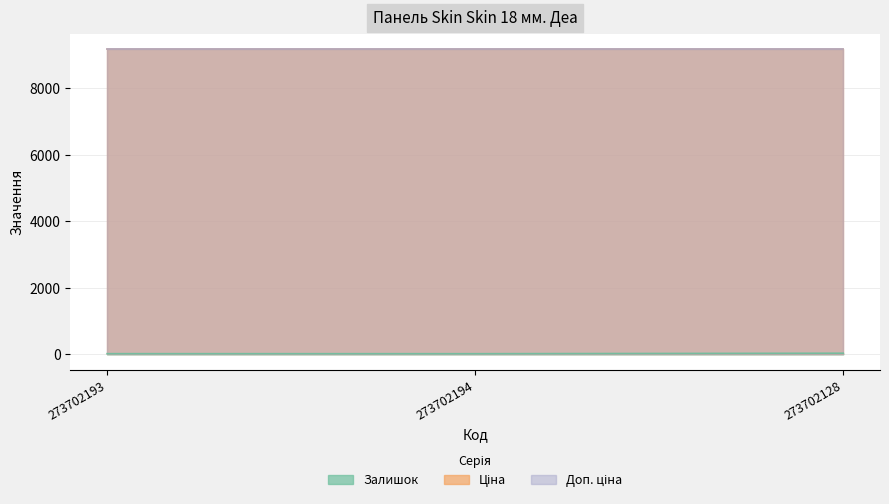

List the labels in order of Доп. ціна value, largest first.

273702193, 273702194, 273702128